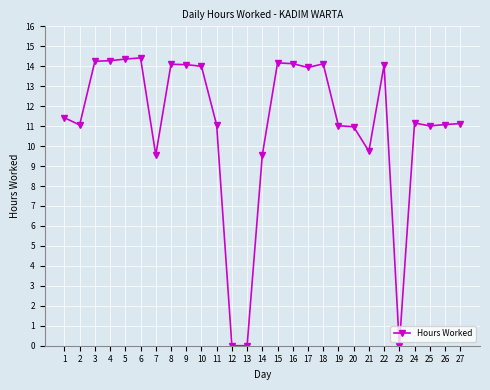

What is the sum of the values at 15 and 8?

28.3